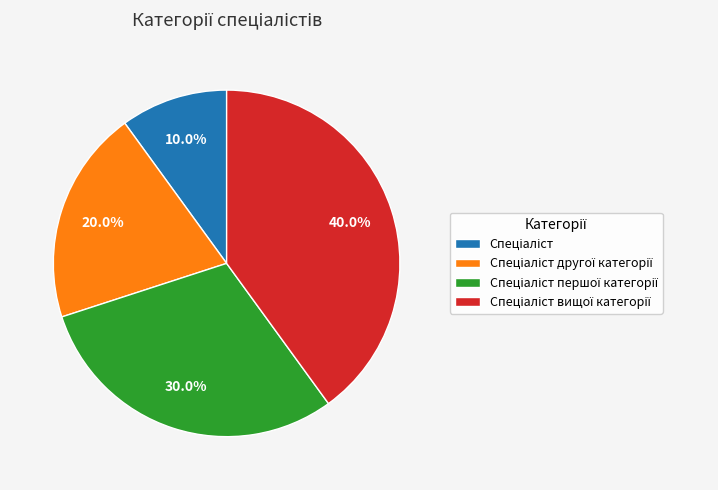

Does any single category account for the majority?

No